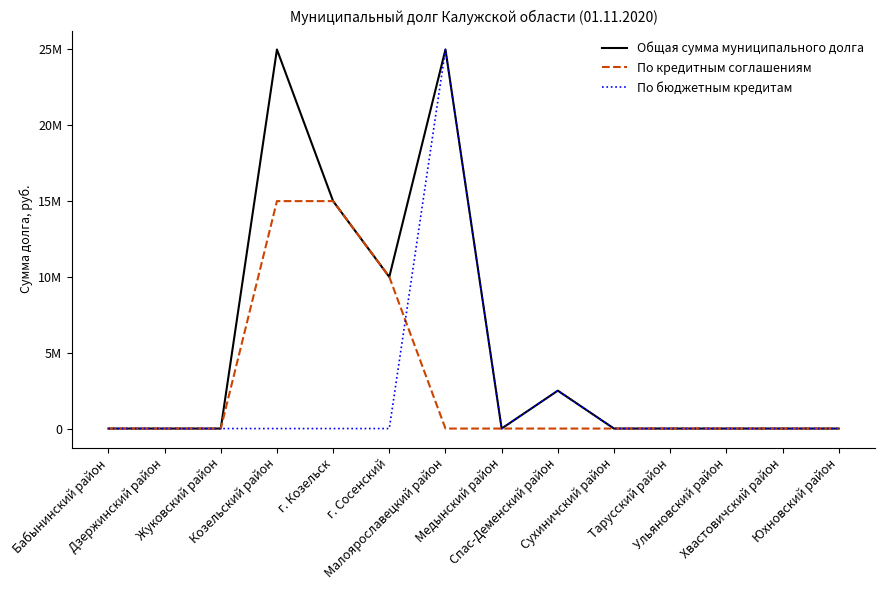

Is it true that По кредитным соглашениям equals 9847017 at Ульяновский район?

False